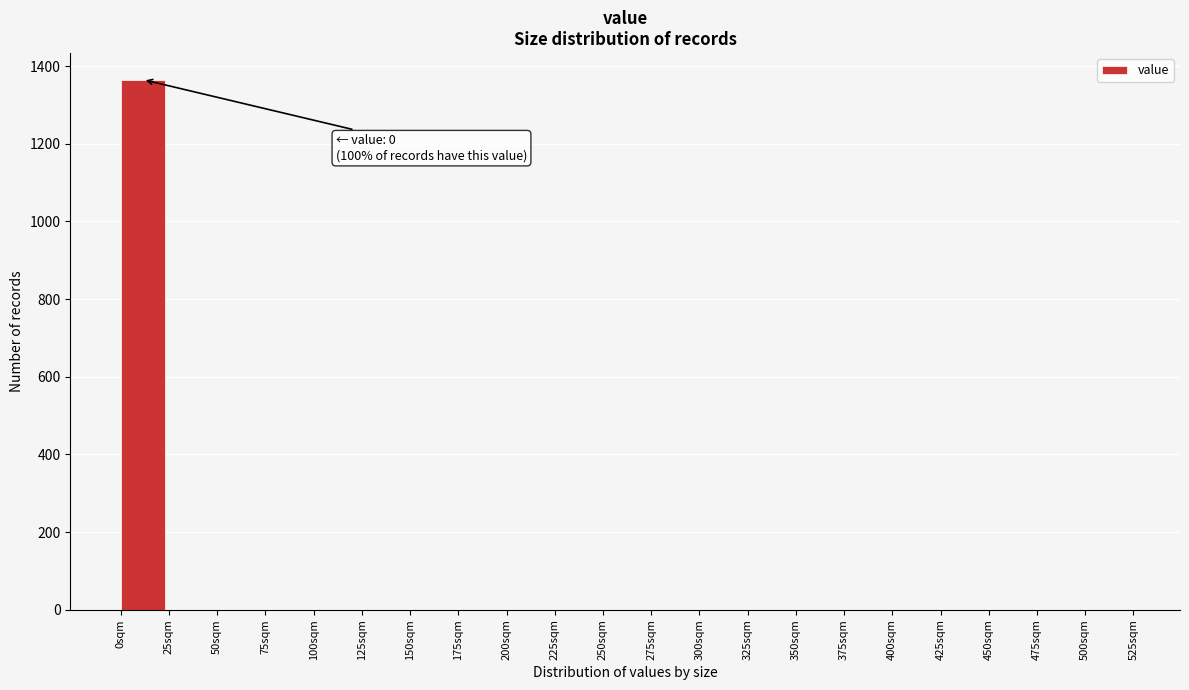

Reading left to right, transcribe all the data shown in this chart.

0sqm=1365	25sqm=0	50sqm=0	75sqm=0	100sqm=0	125sqm=0	150sqm=0	175sqm=0	200sqm=0	225sqm=0	250sqm=0	275sqm=0	300sqm=0	325sqm=0	350sqm=0	375sqm=0	400sqm=0	425sqm=0	450sqm=0	475sqm=0	500sqm=0